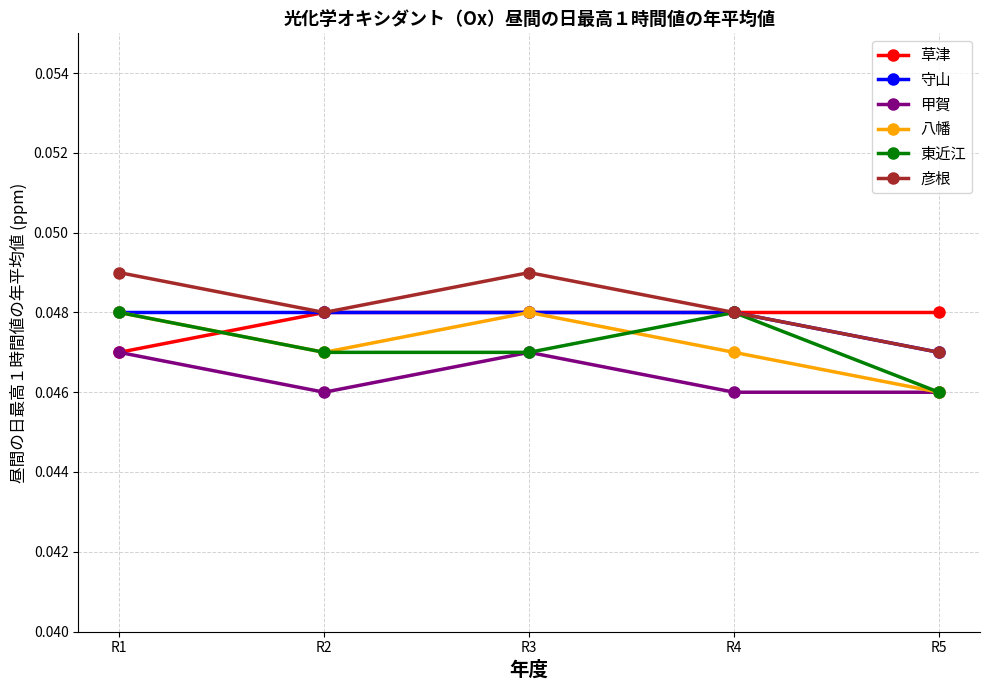

Is the value of 彦根 at R5 greater than the value of 八幡 at R5?

Yes